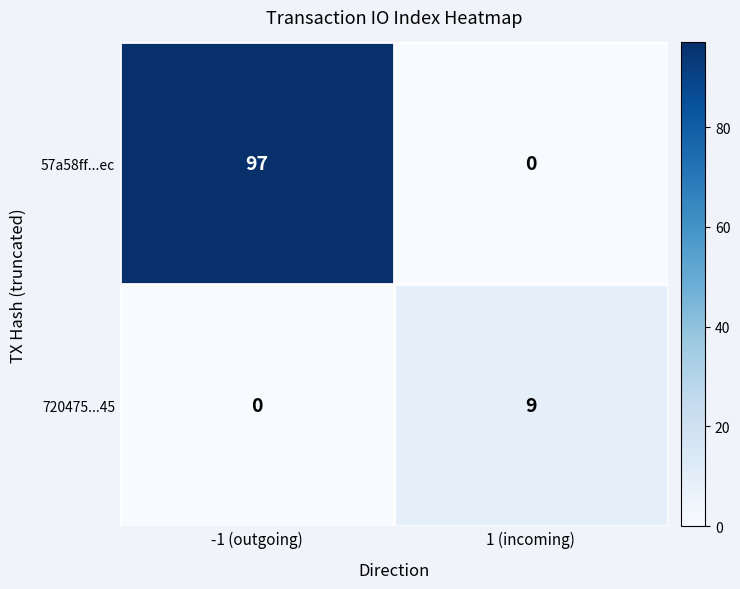

Reading right to left, what are all the values shown in this chart?

57a58ff...ec: 1 (incoming)=0	-1 (outgoing)=97
720475...45: 1 (incoming)=9	-1 (outgoing)=0